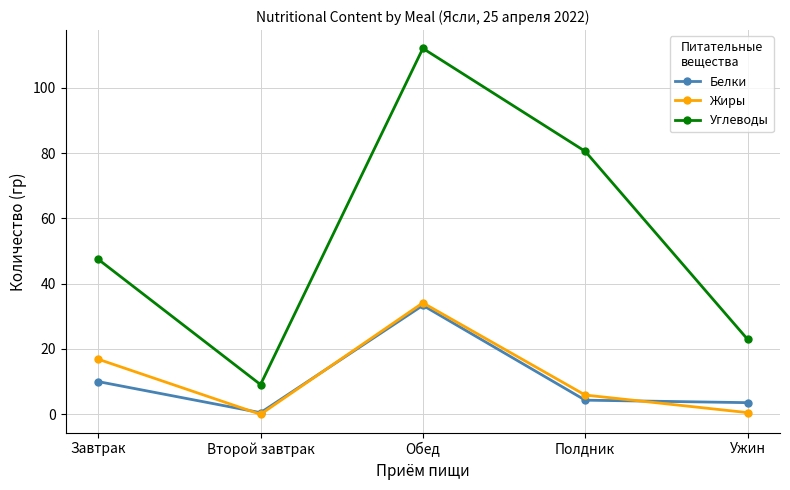

What is the label of the 3rd point from the right?

Обед